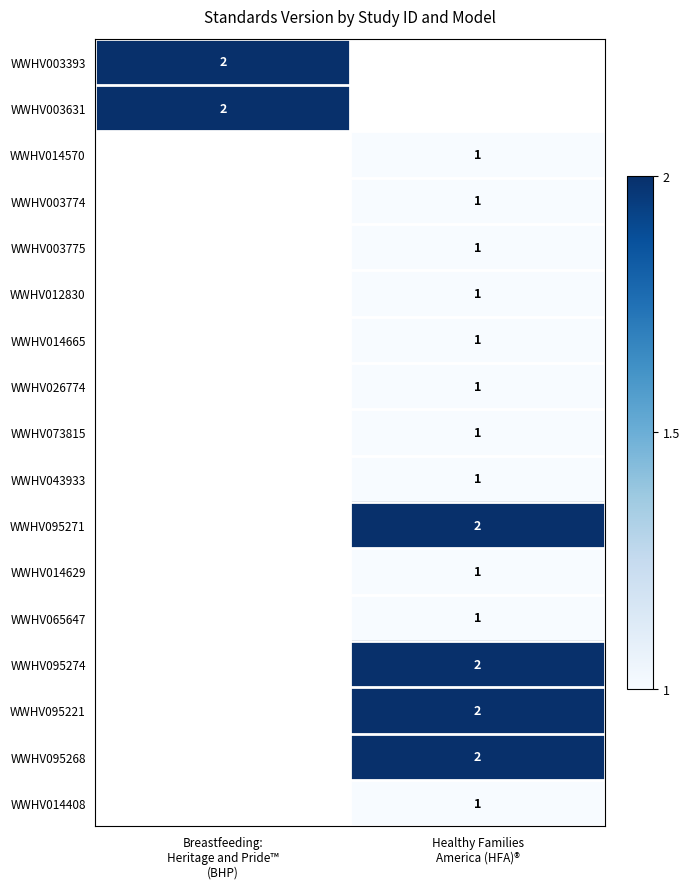

List the series in order of their overall mean, highest first.

WWHV003393, WWHV003631, WWHV014570, WWHV003774, WWHV003775, WWHV012830, WWHV014665, WWHV026774, WWHV073815, WWHV043933, WWHV095271, WWHV014629, WWHV065647, WWHV095274, WWHV095221, WWHV095268, WWHV014408